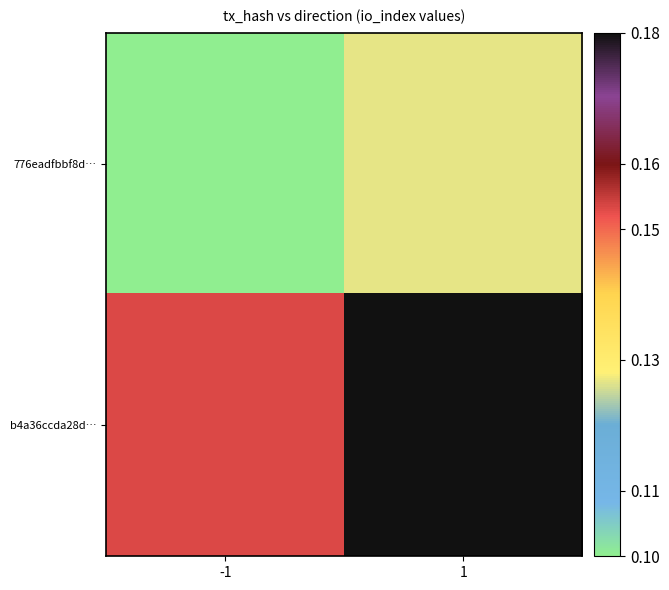

At how many categories does at least one series exceed 0?

2